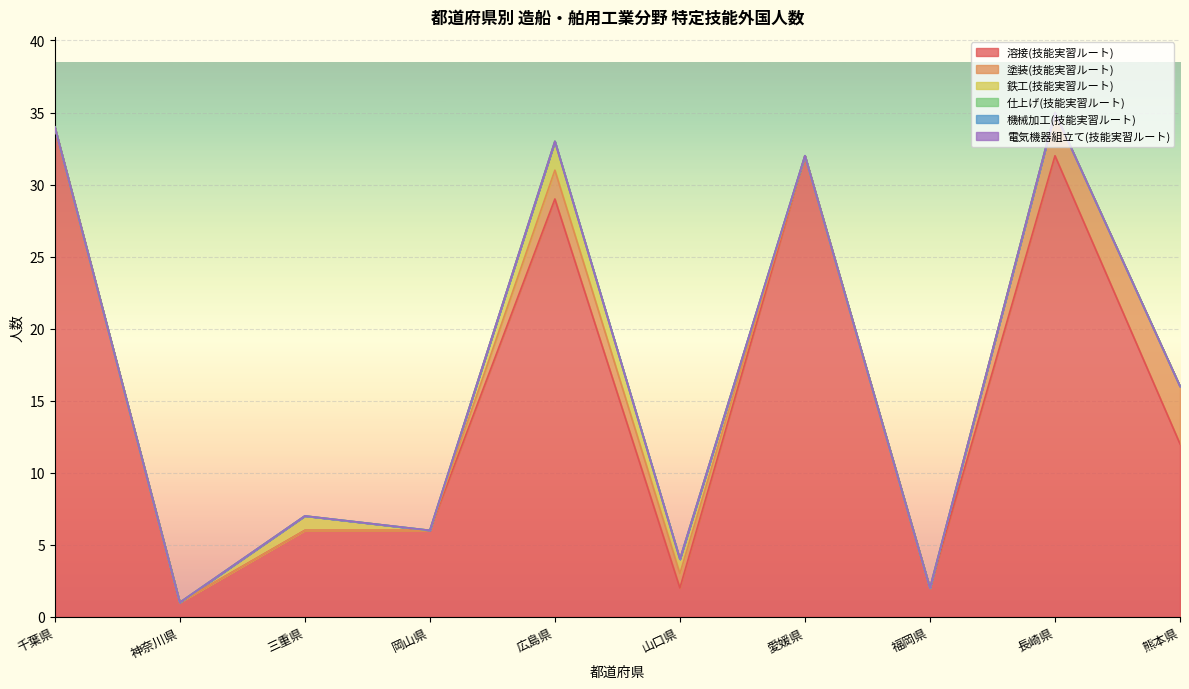

What are all the series names shown in the legend?

溶接(技能実習ルート), 塗装(技能実習ルート), 鉄工(技能実習ルート), 仕上げ(技能実習ルート), 機械加工(技能実習ルート), 電気機器組立て(技能実習ルート)